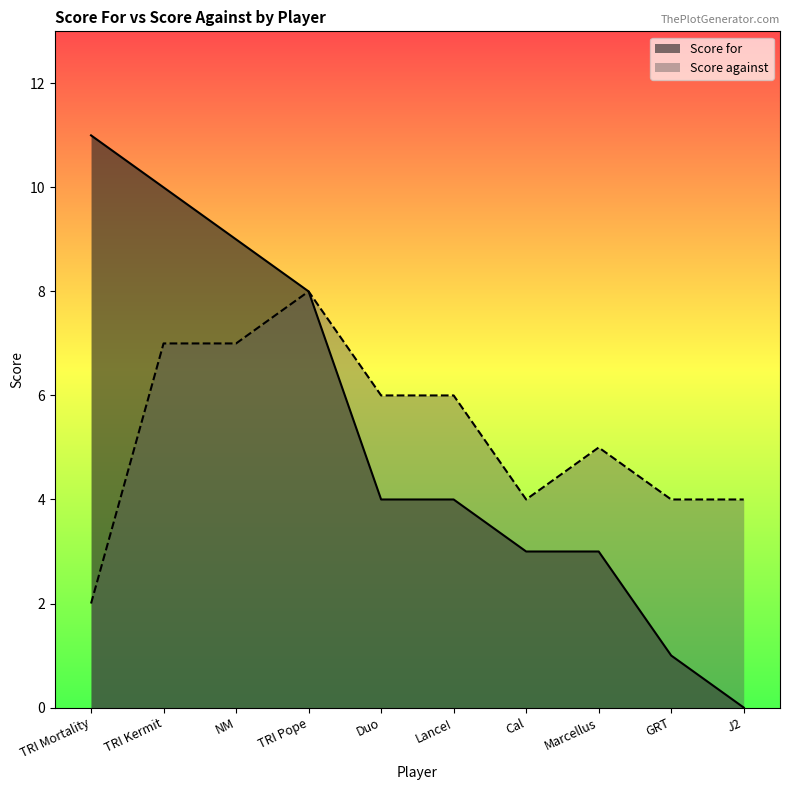

True or false: Score against has a value of 1 at Cal.

False